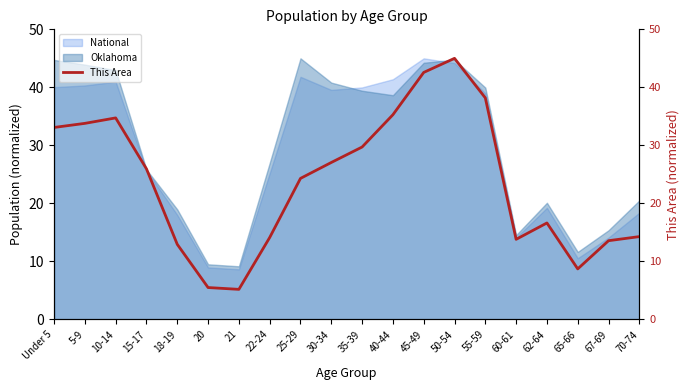

Is it true that Oklahoma equals 44.2 at 45-49?

True